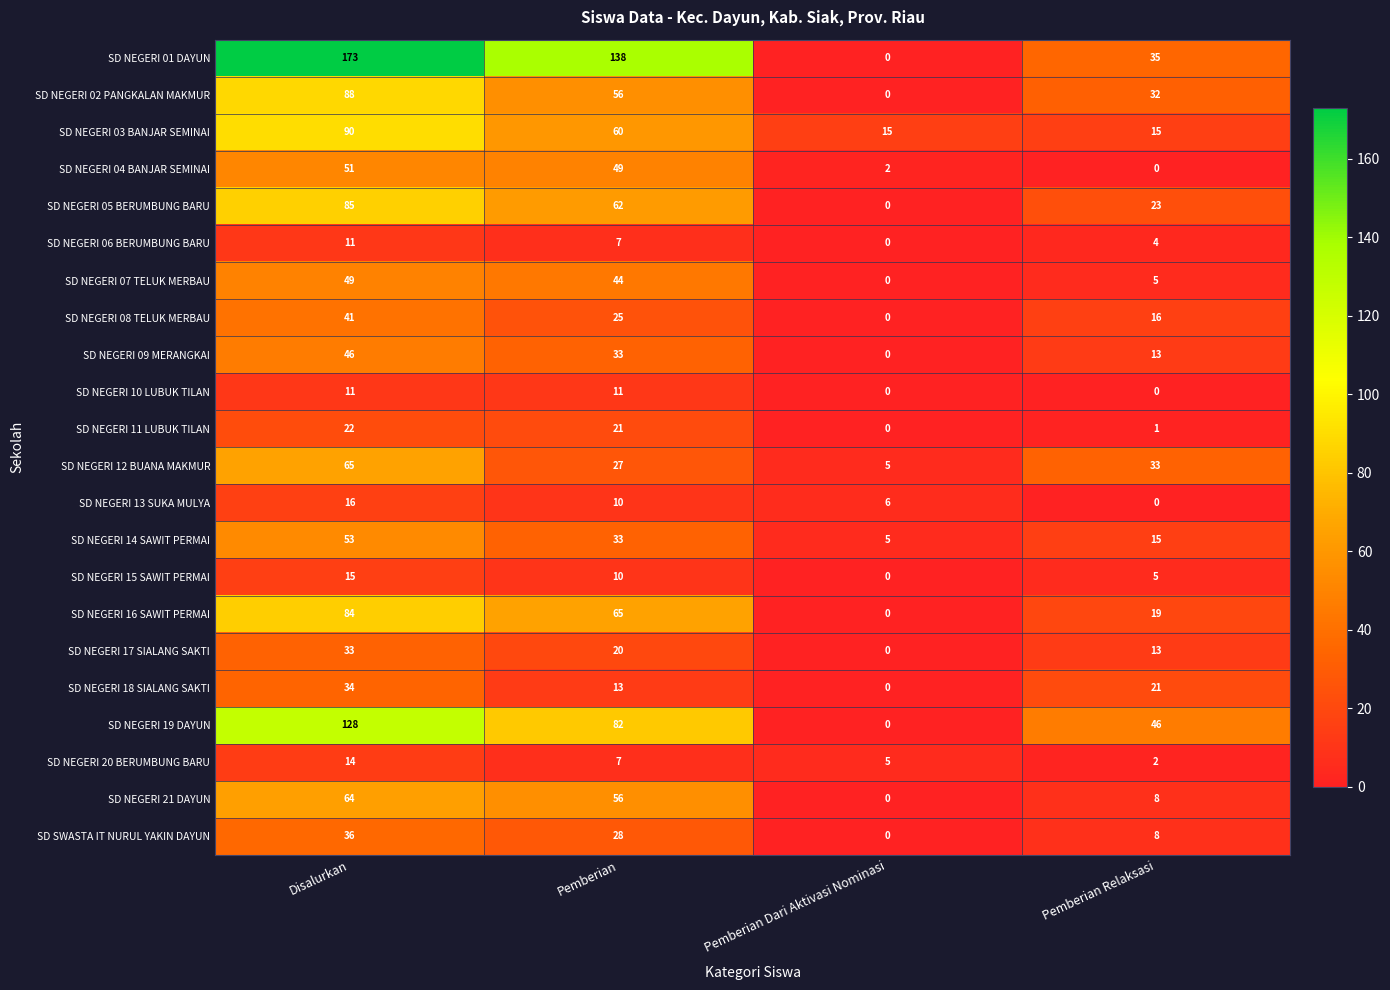

What is the greatest value displayed?

173